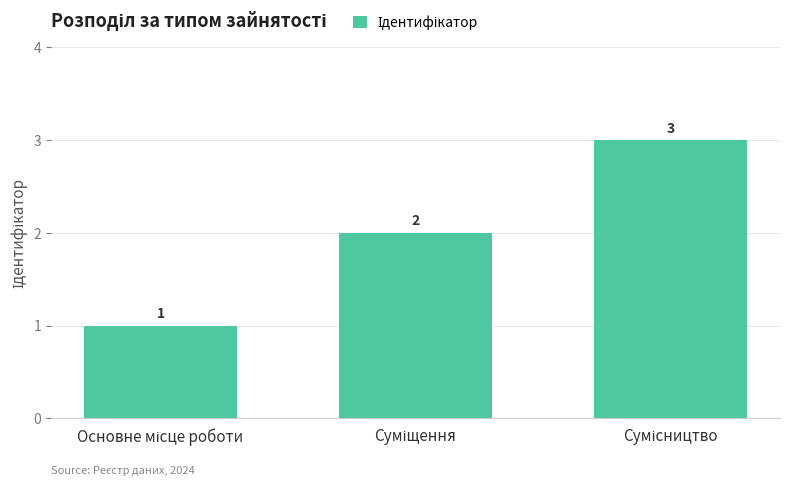

What is the value of the 3rd bar from the left?

3